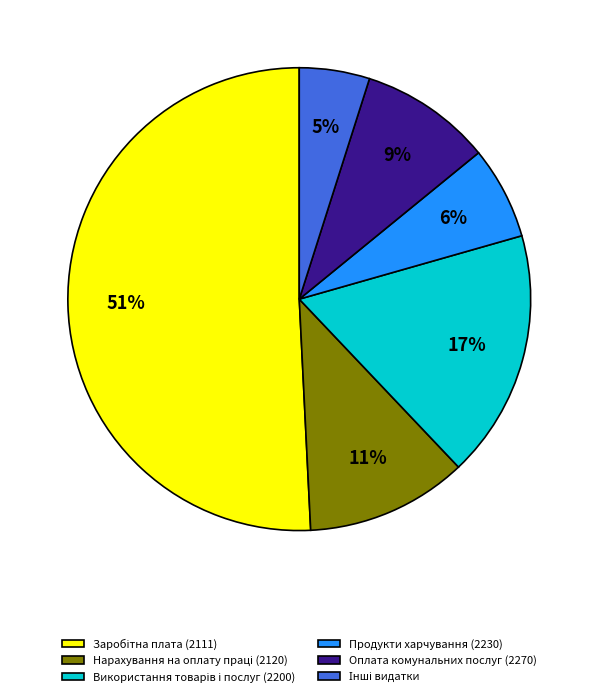

What percentage is the Оплата комунальних послуг (2270) slice, to the nearest percent?

9%